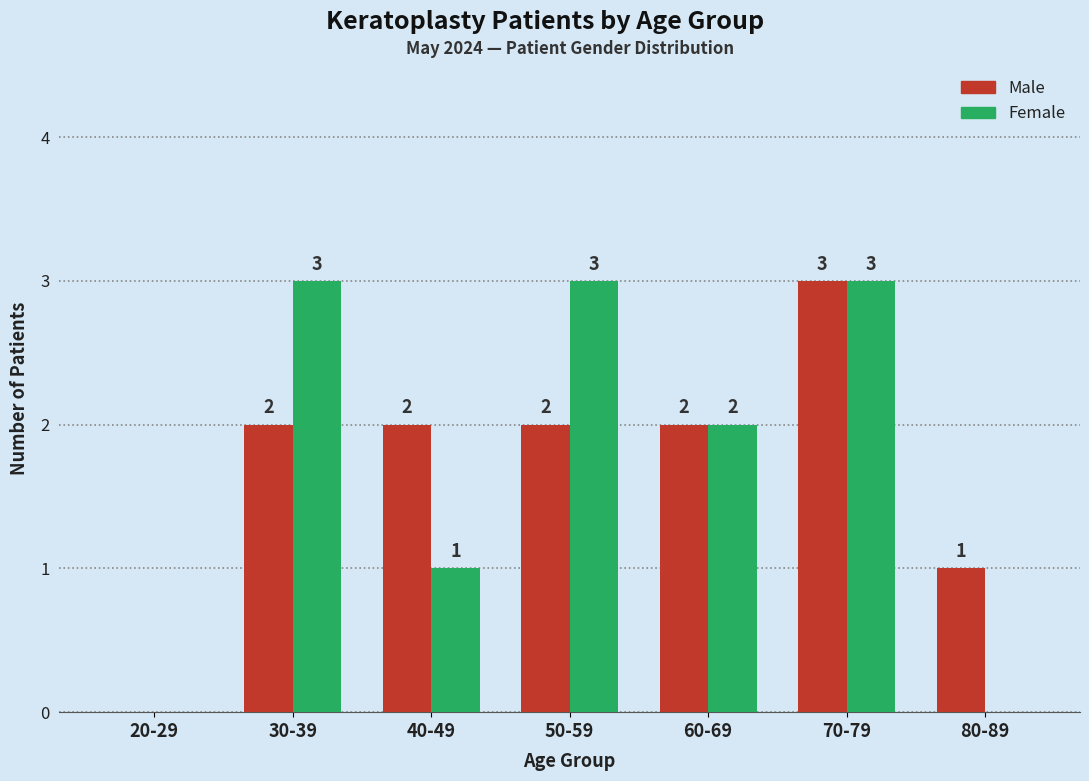

What is the highest value of the Female series?

3